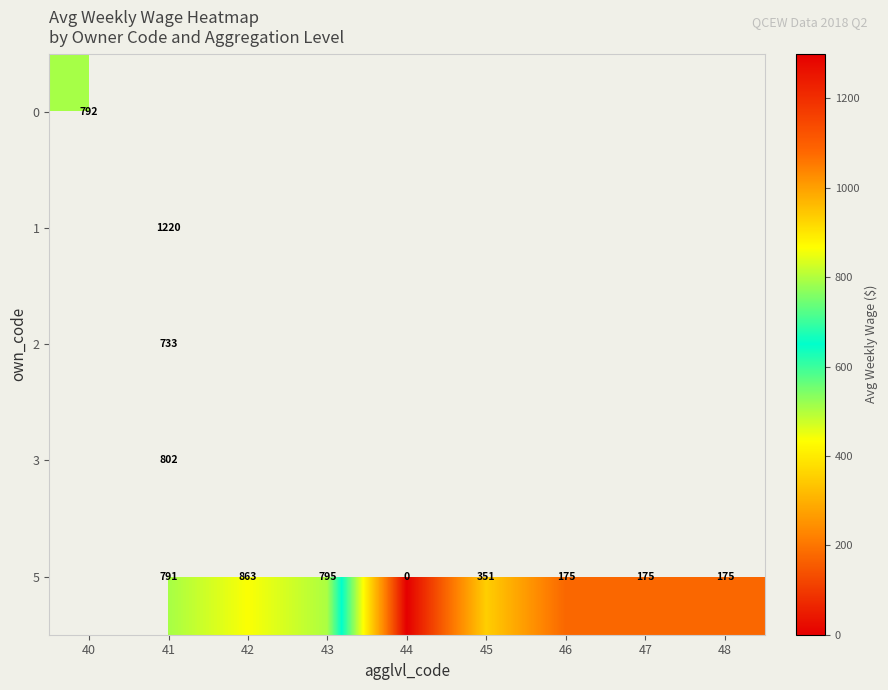

Is the value of 2 at 41 greater than the value of 5 at 45?

Yes